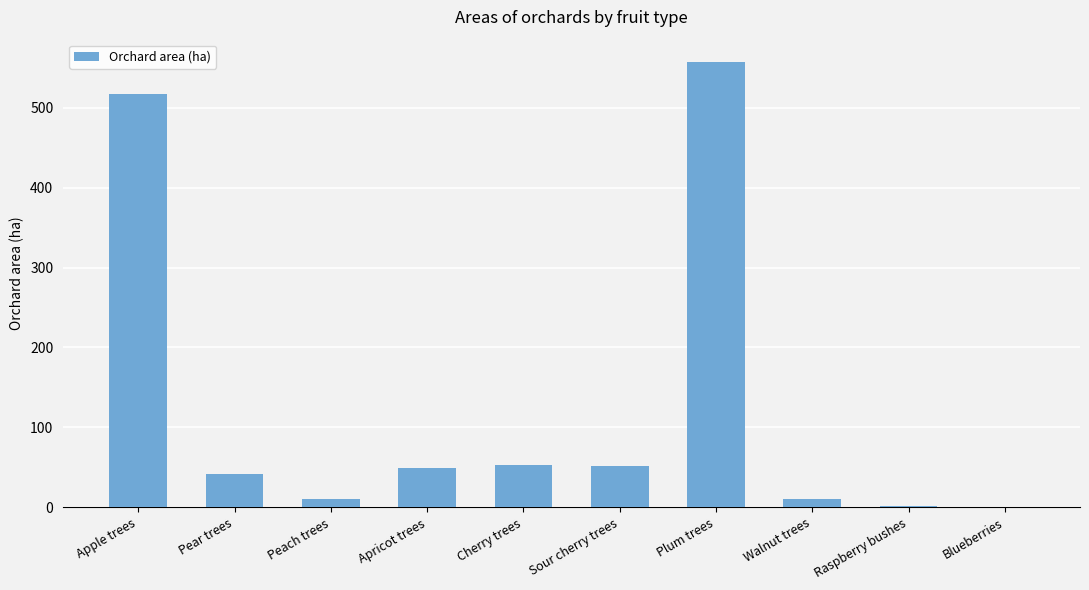

Which category has the highest value across all series?

Plum trees